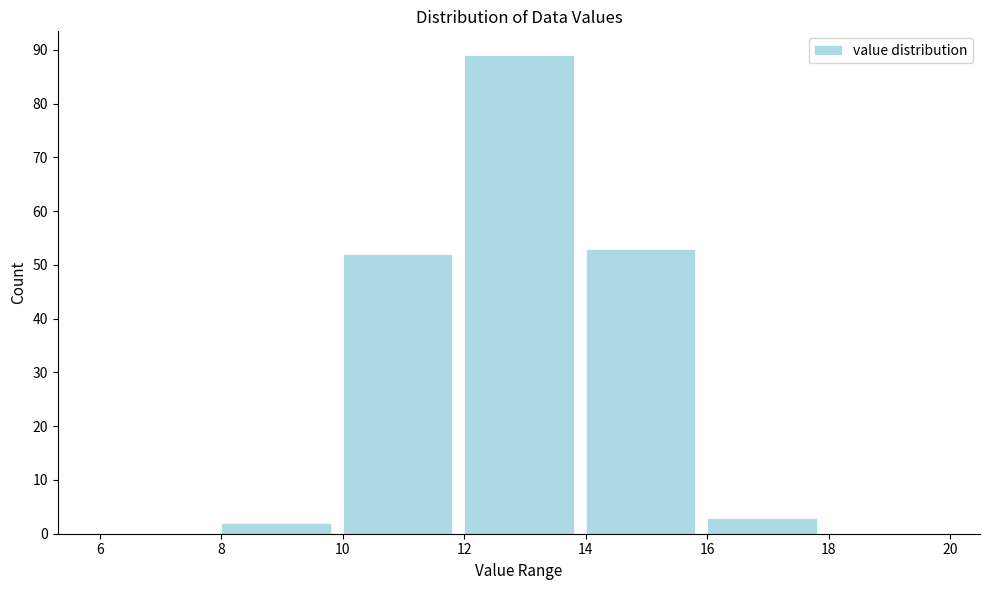

Which range on the x-axis has the tallest bar?

12 to 14